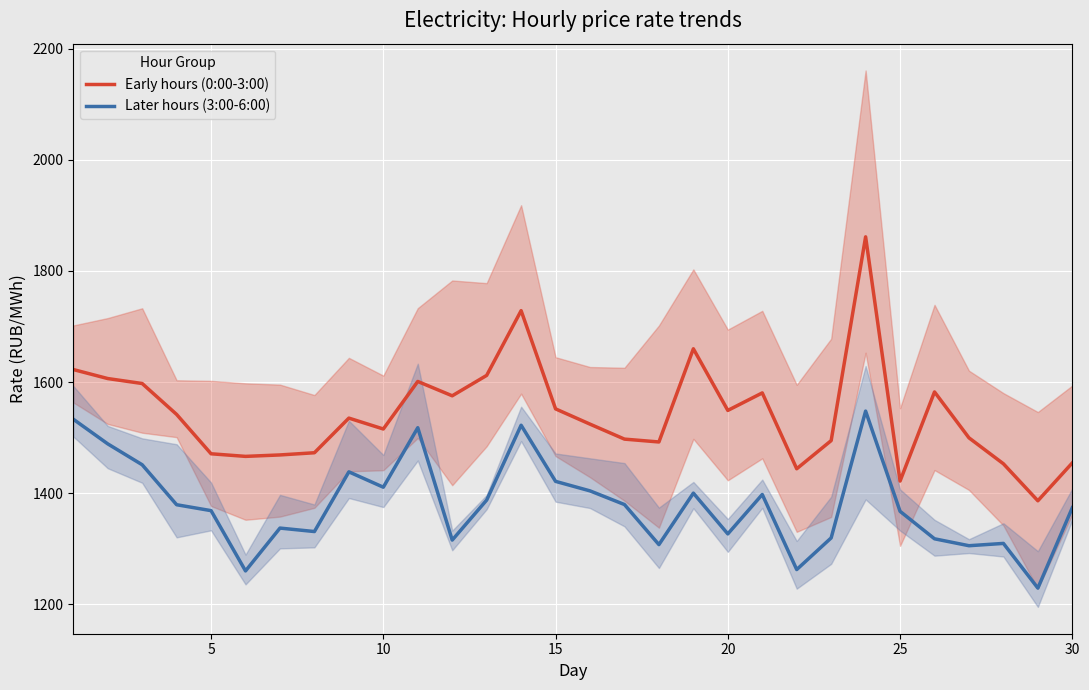

How many values in the Later hours (3:00-6:00) series exceed 1379?

15